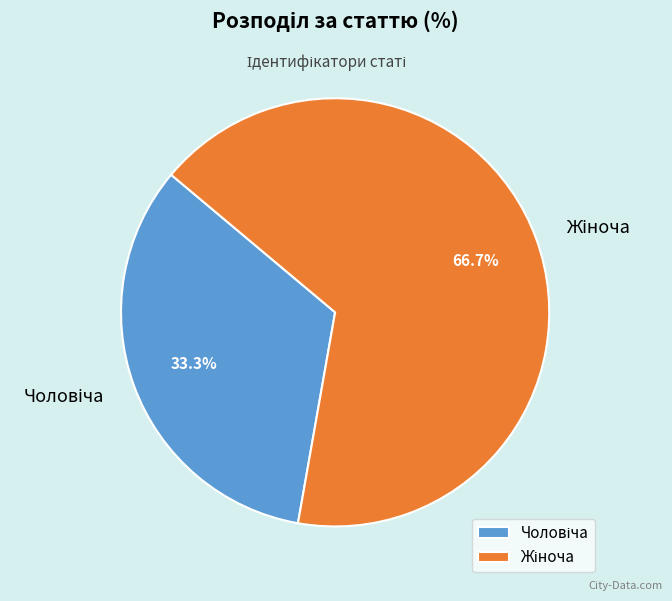

How many segments does this pie chart have?

2